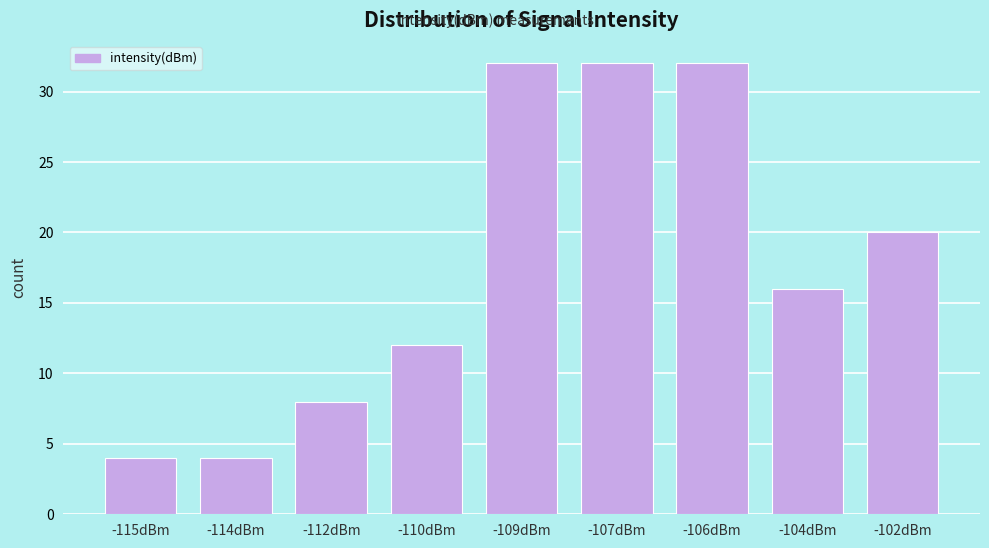

Reading right to left, list all the values displayed in this chart.

-102dBm=20	-104dBm=16	-106dBm=32	-107dBm=32	-109dBm=32	-110dBm=12	-112dBm=8	-114dBm=4	-115dBm=4